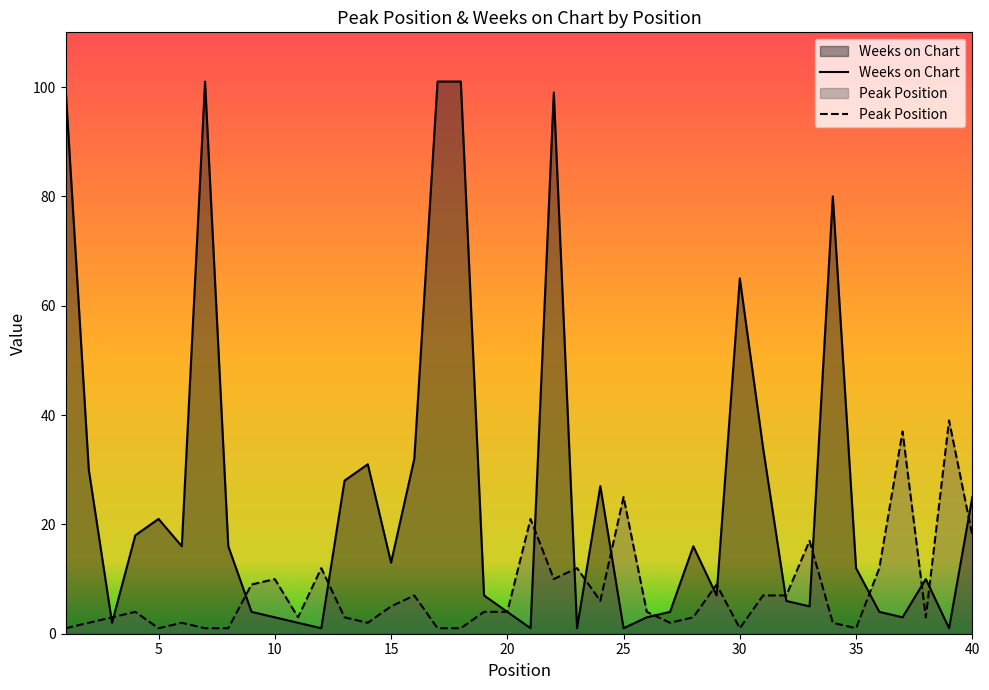

The value of Weeks on Chart at 35 is 12. True or false?

True